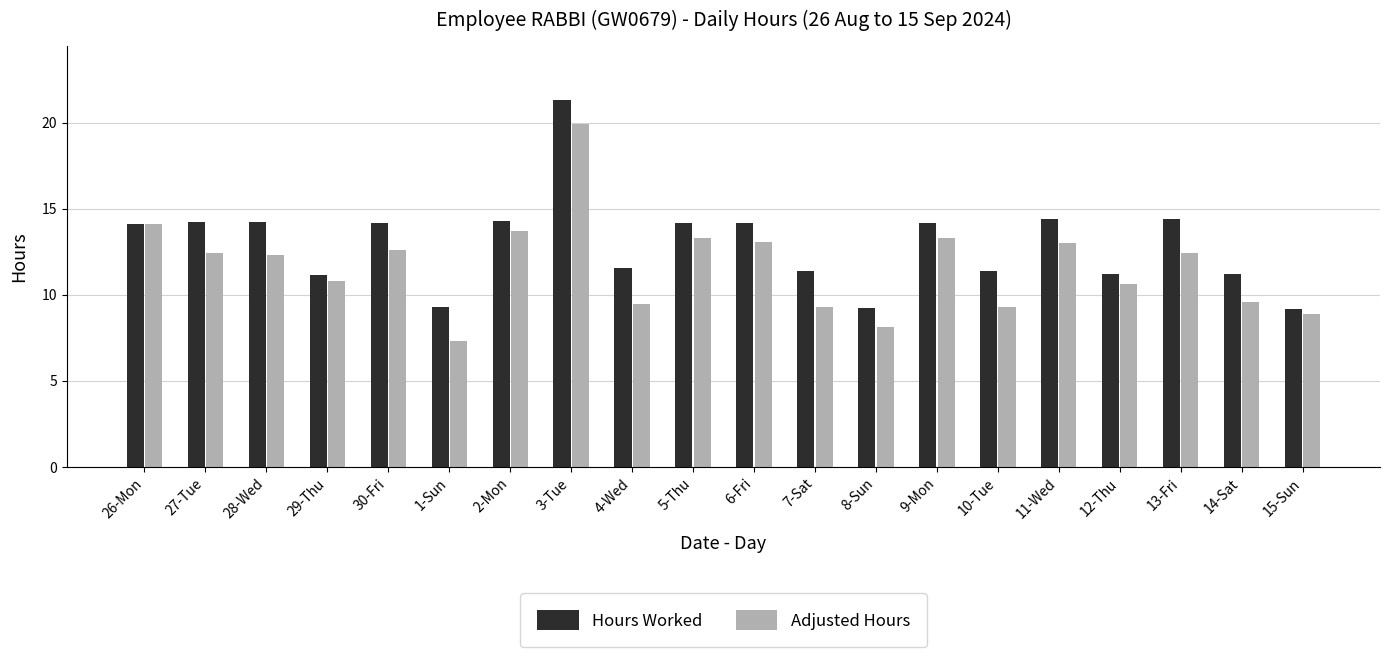

List the series in order of their peak value, highest first.

Hours Worked, Adjusted Hours